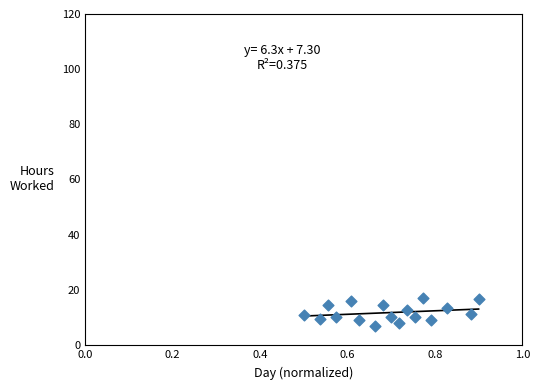

What is the range of Y values (max minus min)?

10.1